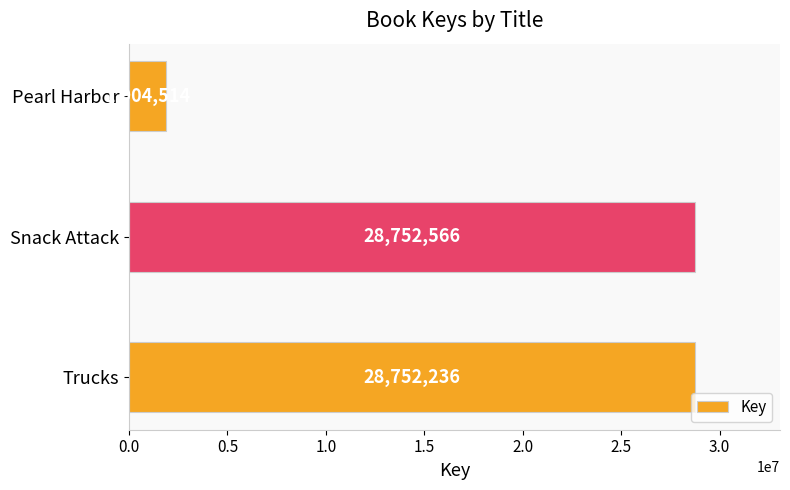

Are the bars grouped side by side (vs. stacked)?

No